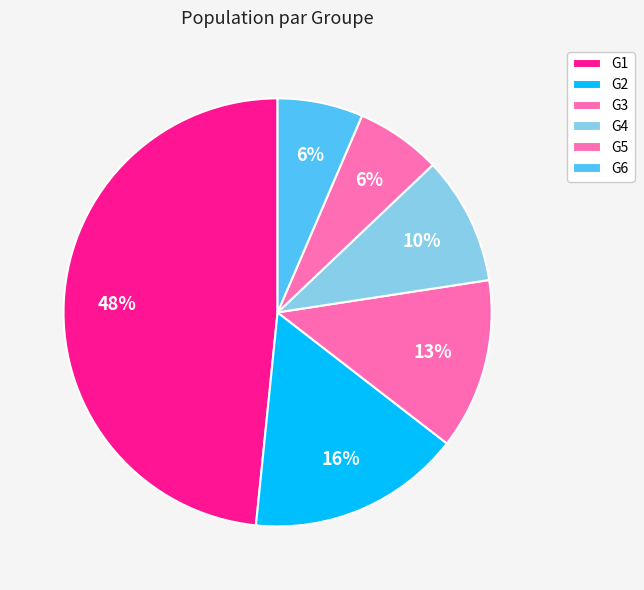

How many segments does this pie chart have?

6